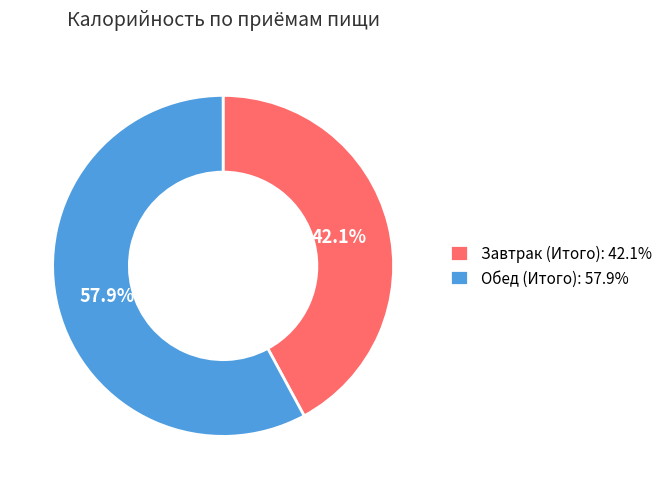

What portion of the pie excludes Завтрак (Итого)?

57.9%